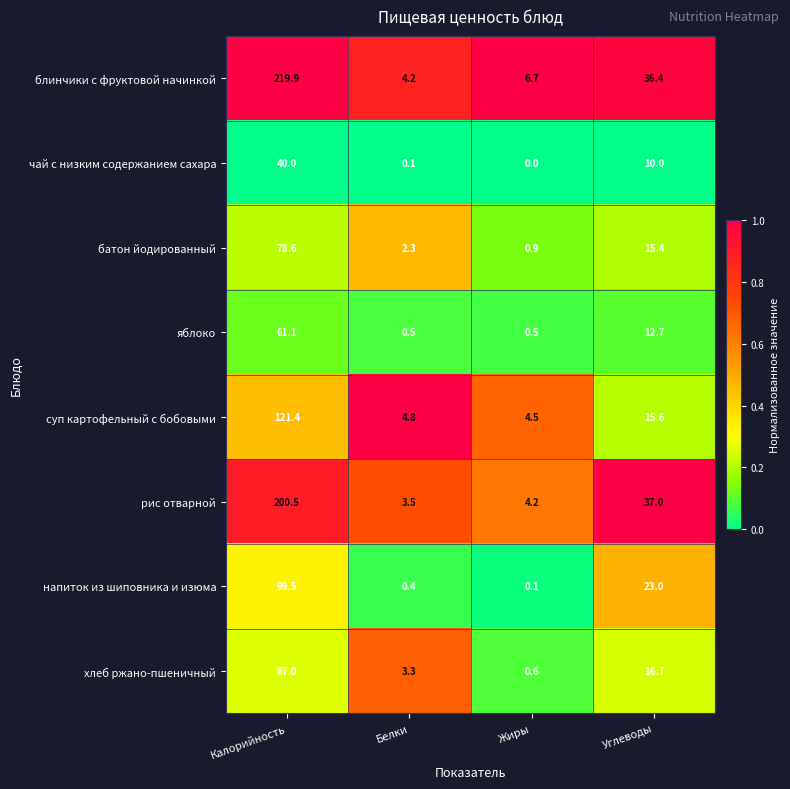

What is the total value across all series at Калорийность?

908.0